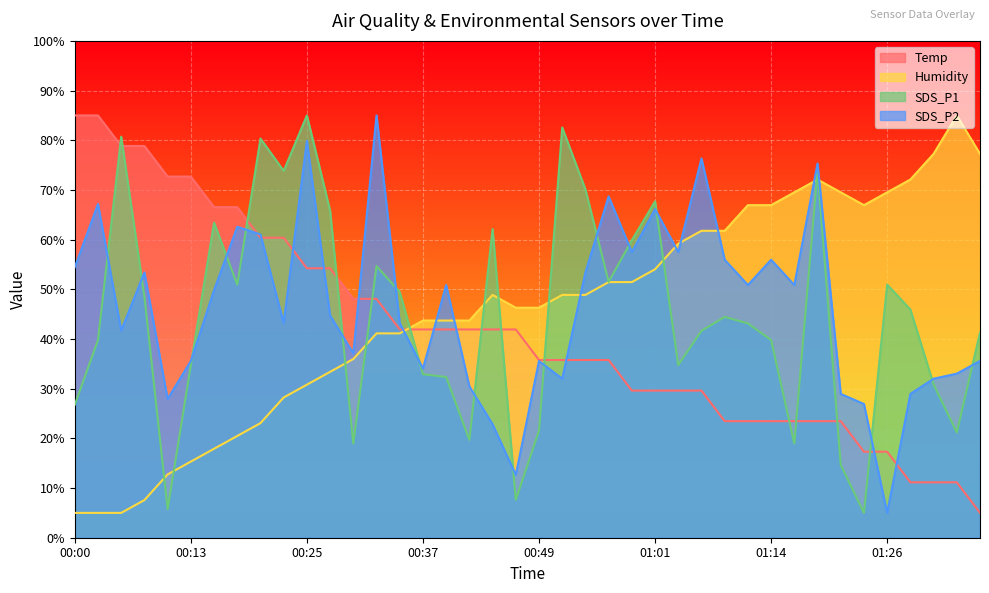

How many values in the SDS_P2 series are below 49?

20